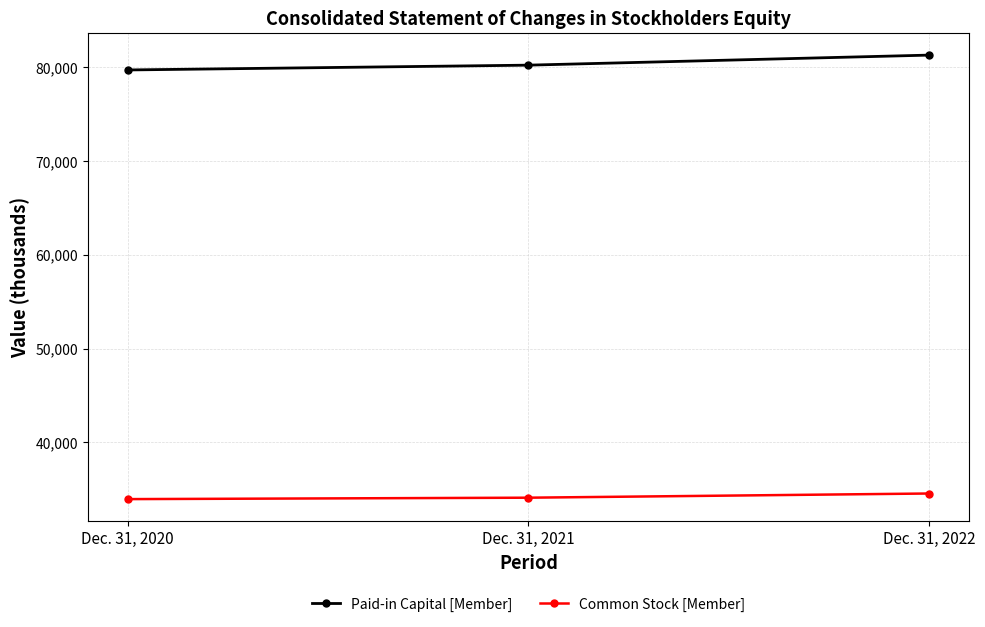

What is the value of the Common Stock [Member] point at the 1st from the left?

33949